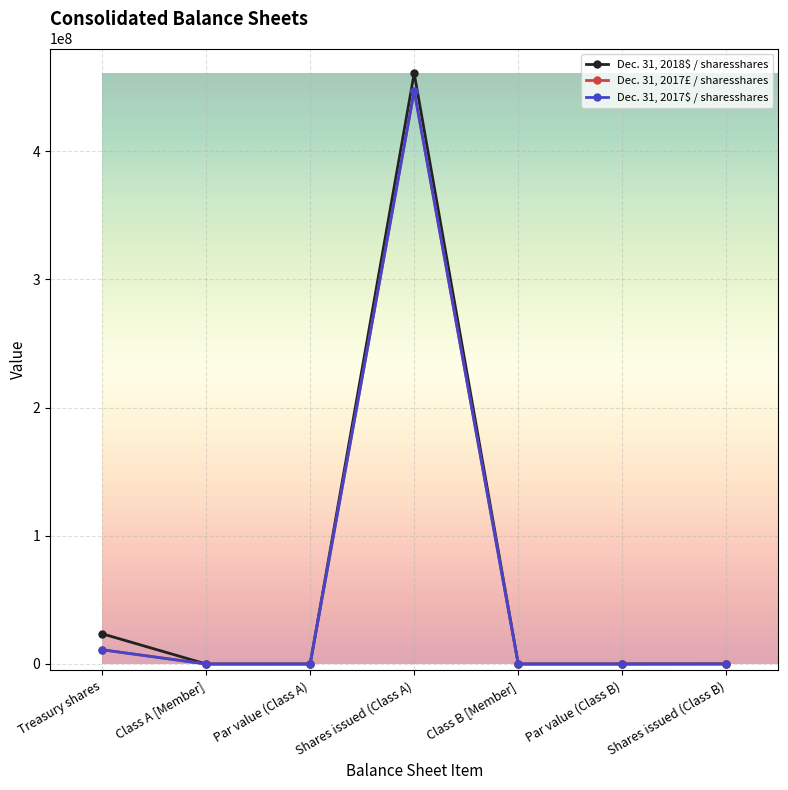

Is the value of Dec. 31, 2018$ / sharesshares at Par value (Class B) greater than the value of Dec. 31, 2017£ / sharesshares at Treasury shares?

No